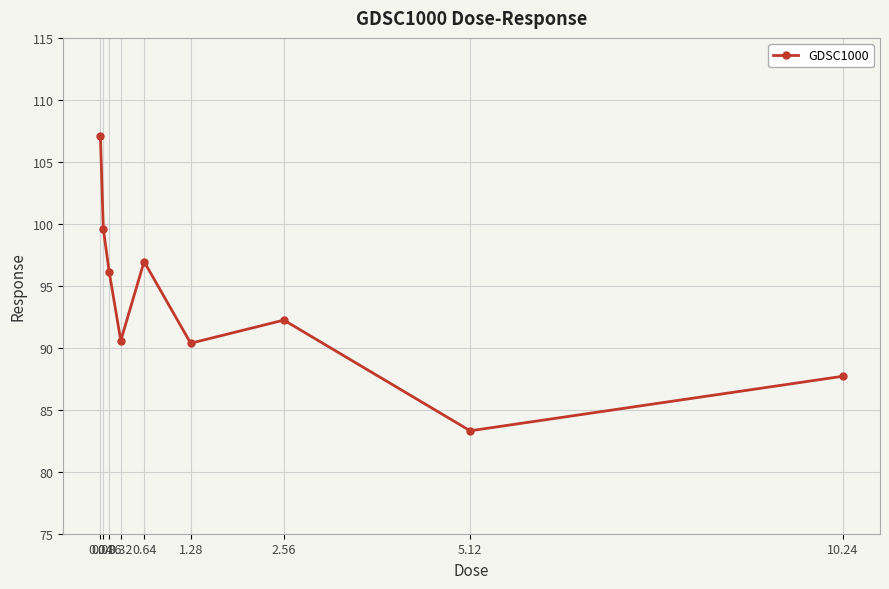

How many points are higher than both their immediate neighbors (excluding endpoints)?

2